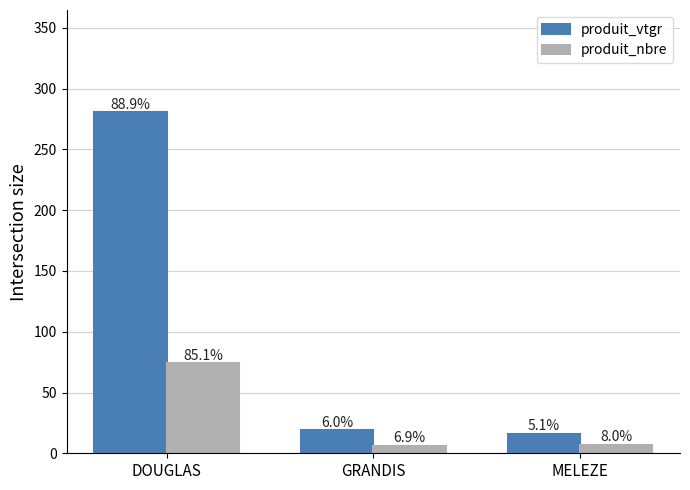

What is the difference between the produit_nbre values at MELEZE and GRANDIS?

1.0